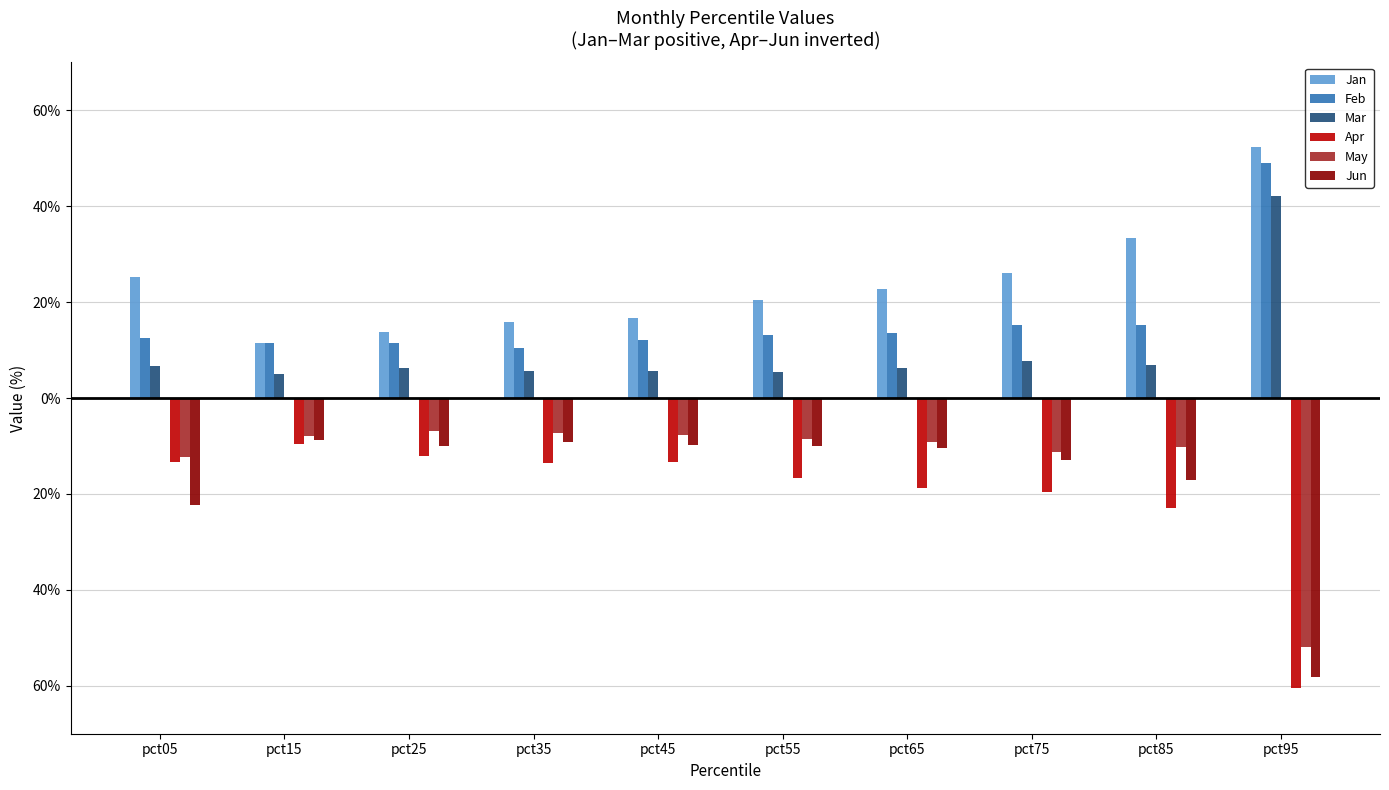

How many Feb values are between 0 and 1?

10